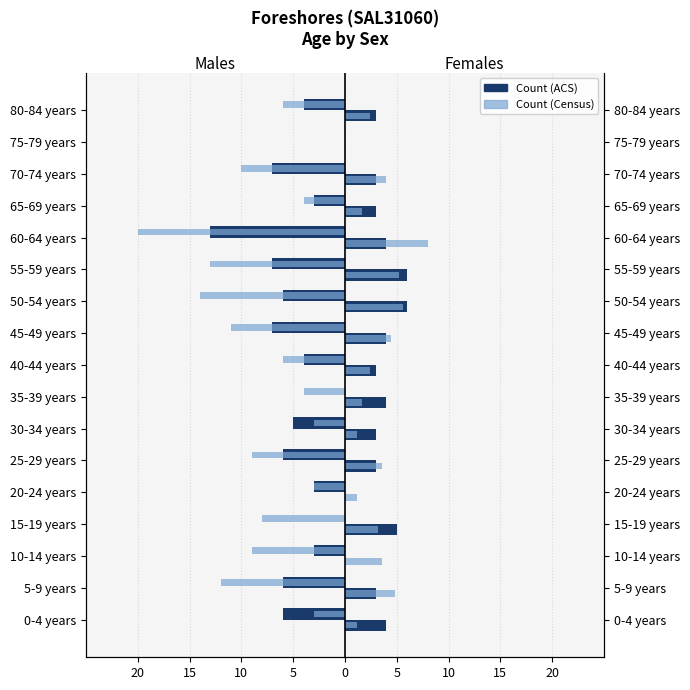

What is the sum of all Females values?

54